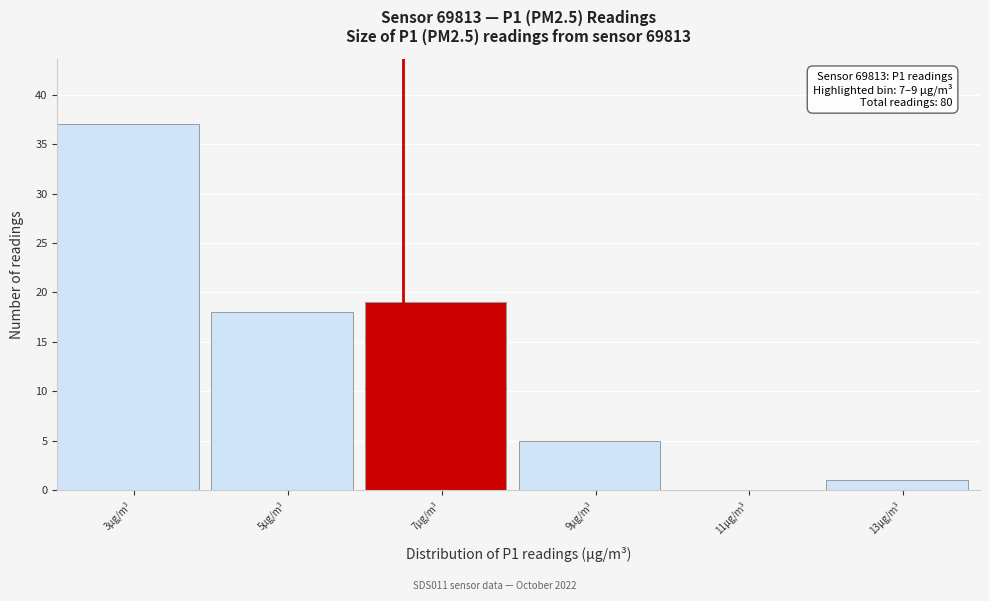

Reading right to left, what are all the values shown in this chart?

13µg/m³=1	11µg/m³=0	9µg/m³=5	7µg/m³=19	5µg/m³=18	3µg/m³=37